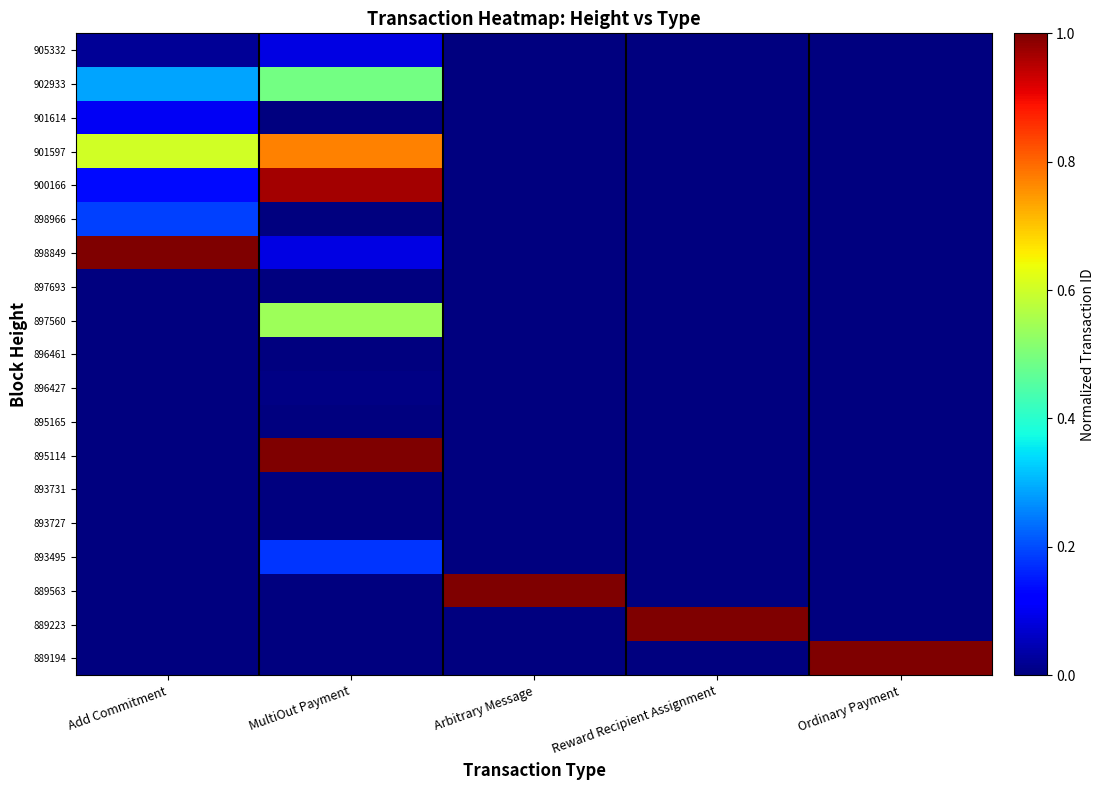

List the series in order of their peak value, highest first.

898849, 895114, 889563, 889223, 889194, 900166, 901597, 897560, 902933, 898966, 893495, 901614, 905332, 896427, 897693, 896461, 895165, 893731, 893727